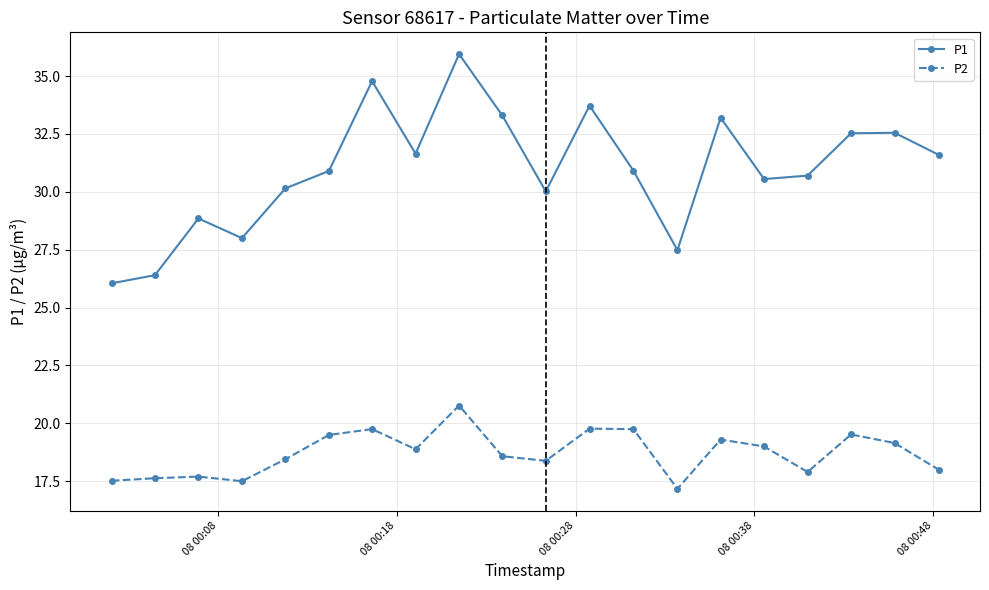

True or false: P2 has more than 0 points higher than both neighbors.

True